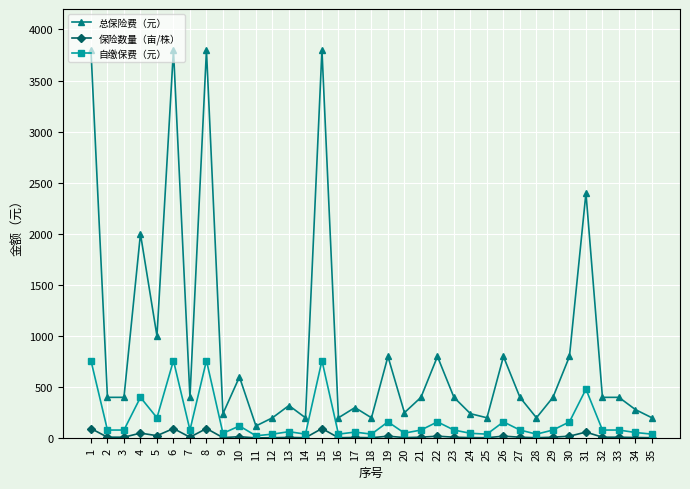

How many distinct data groups are displayed?

3